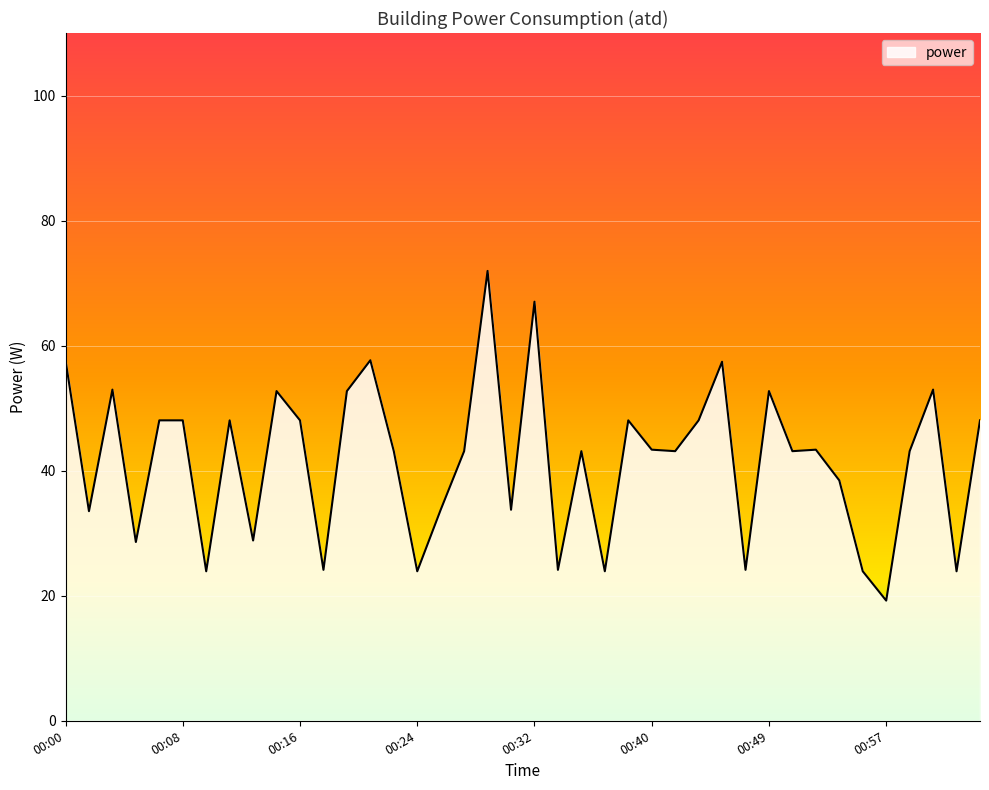

What is the smallest value displayed?

19.2